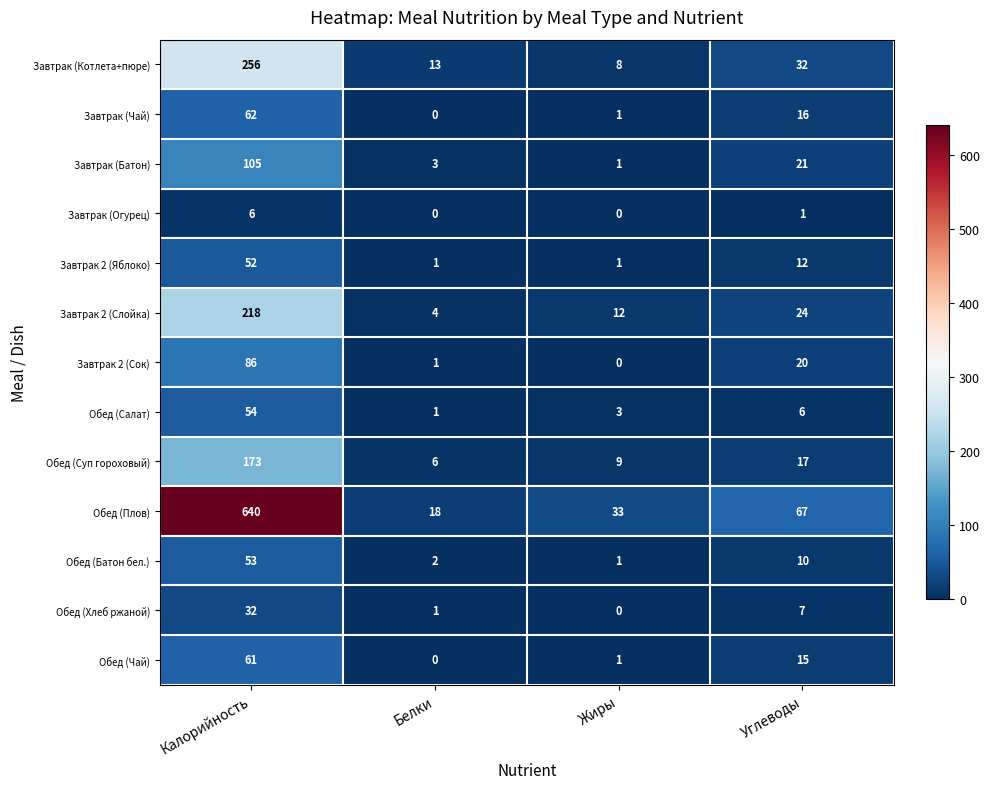

What is the highest value of the Завтрак 2 (Слойка) series?

218